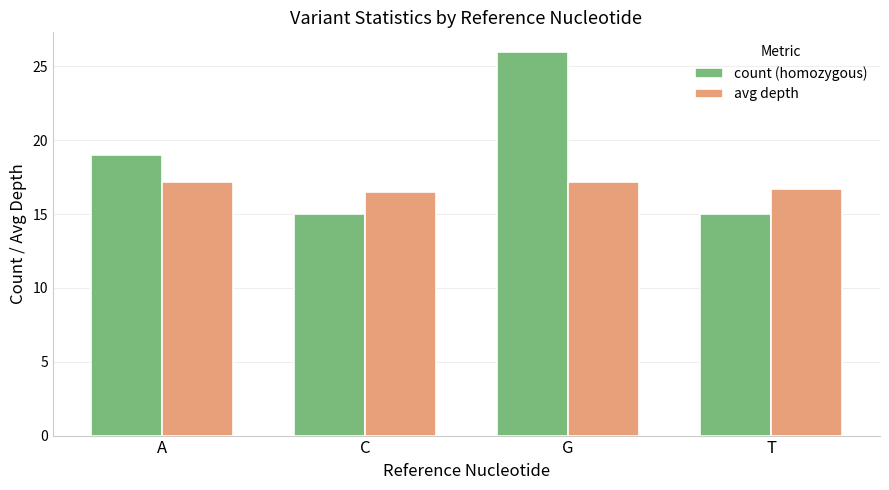

Reading left to right, what are all the values shown in this chart?

count (homozygous): 19.0	15.0	26.0	15.0
avg depth: 17.2	16.5	17.2	16.7